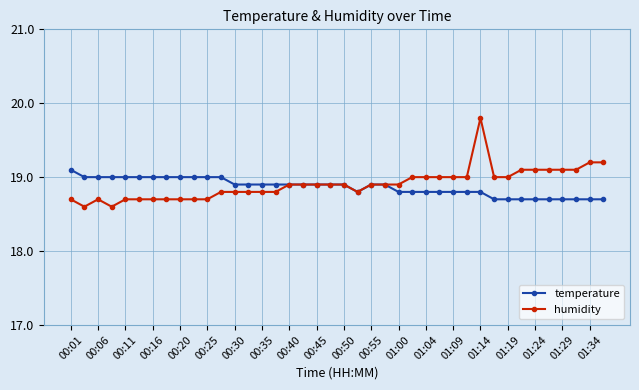

What is the highest value of the humidity series?

19.8